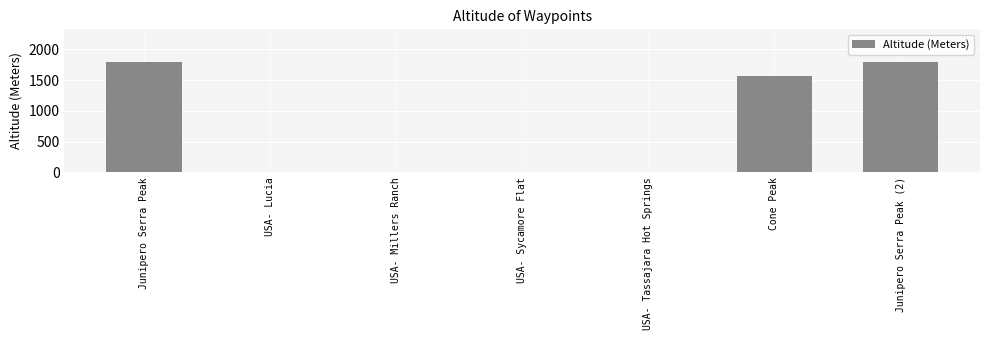

How many data points are above 0?

3